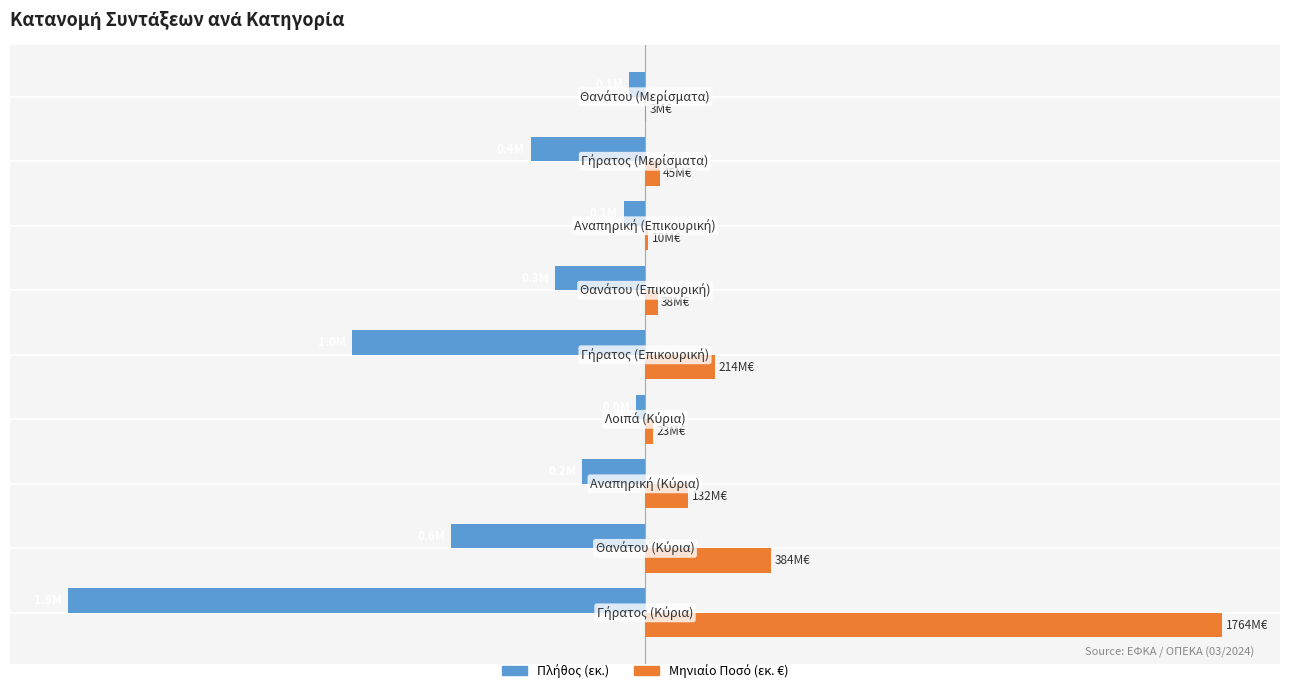

True or false: Μηνιαίο Ποσό (εκ. €) has a value of 1.0 at 3.

False